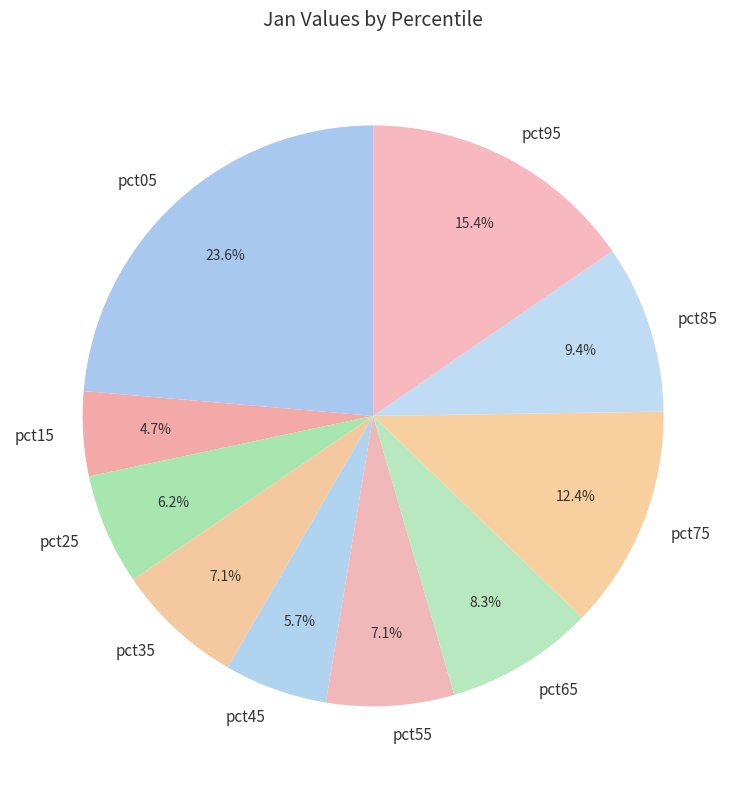

What portion of the pie excludes pct25?

93.8%